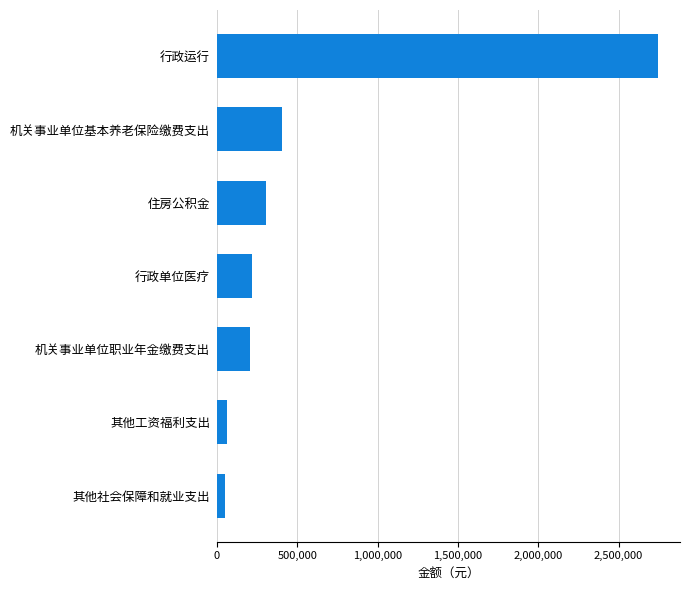

What is the greatest value displayed?

2744492.0